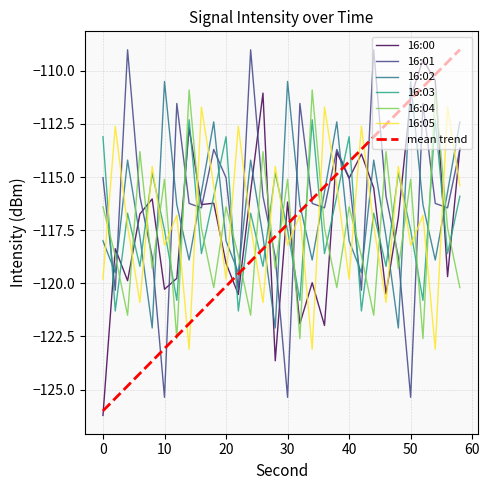

Which series ends up on top after the final intersection of 16:03 and 16:05?

16:05